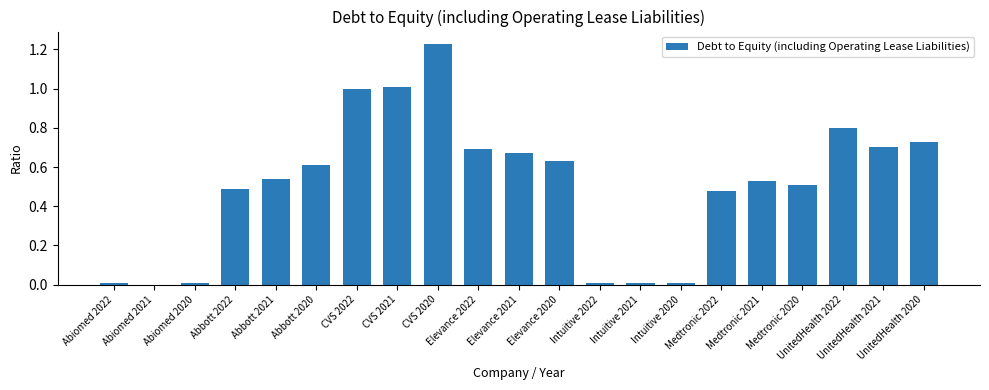

What is the sum of all values?

10.7